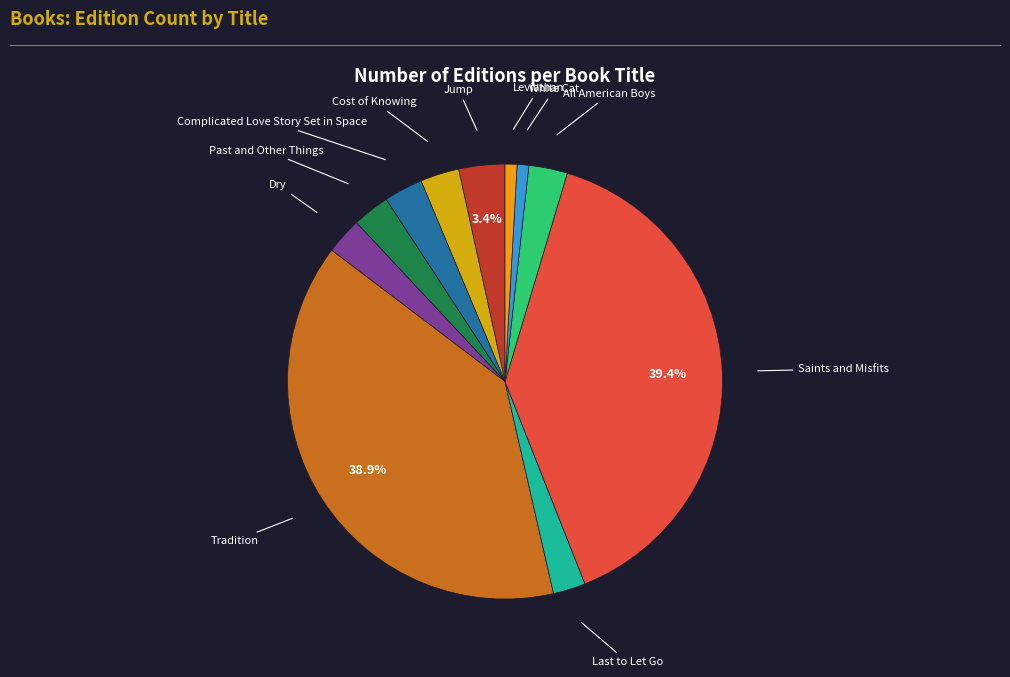

How many slices are in this pie chart?

11